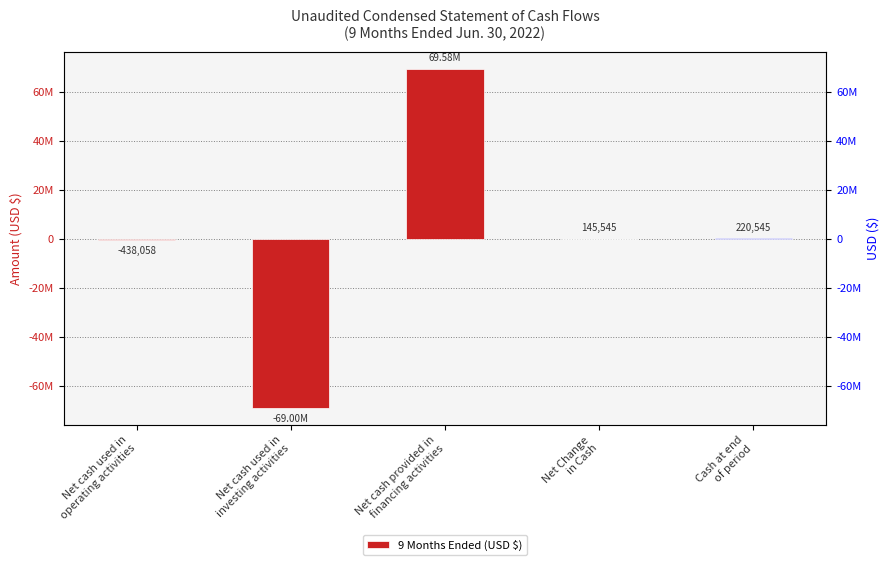

Where does the data first go above 145545?

Net cash provided in
financing activities